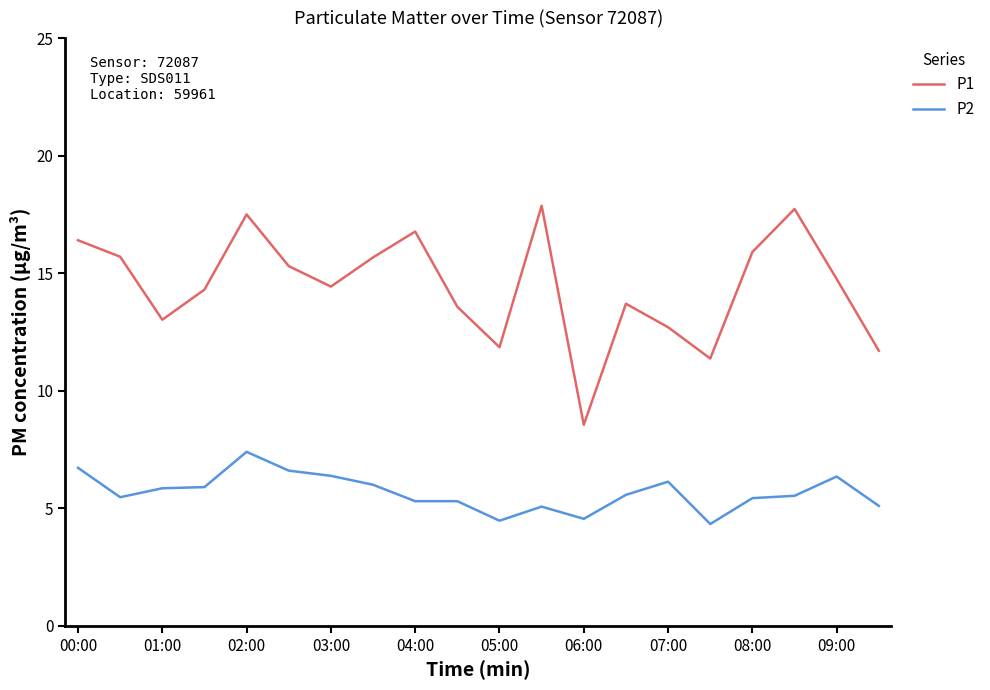

Rank the series by their average value, from highest to lowest.

P1, P2